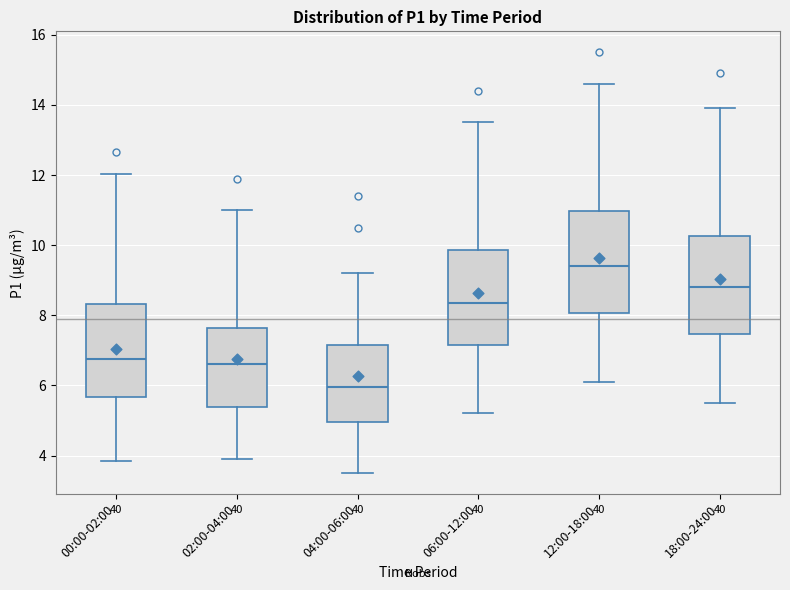

Reading left to right, read every box against the y-axis: the position of its median line, the range the box covers, and the ends of its whiskers. The values are not printed on the chart, so give them approximately, as read against the axis.

00:00-02:00: median 6.8, box 5.6 to 8.4, whiskers 3.8 to 12.0
02:00-04:00: median 6.6, box 5.4 to 7.6, whiskers 4.0 to 11.0
04:00-06:00: median 6.0, box 5.0 to 7.2, whiskers 3.6 to 9.2
06:00-12:00: median 8.4, box 7.2 to 9.8, whiskers 5.2 to 13.6
12:00-18:00: median 9.4, box 8.0 to 11.0, whiskers 6.2 to 14.6
18:00-24:00: median 8.8, box 7.4 to 10.2, whiskers 5.6 to 14.0